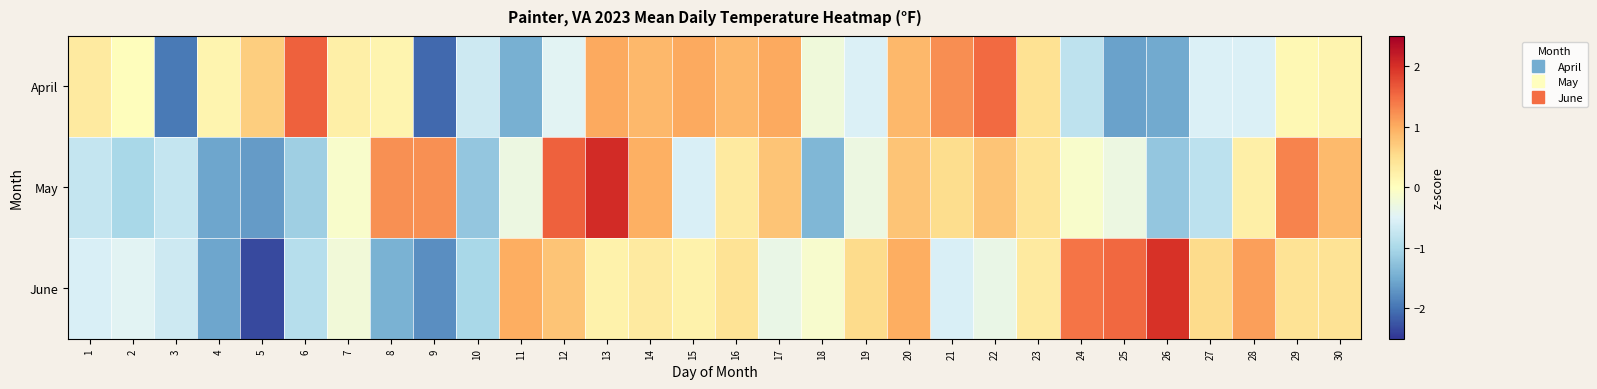

Reading left to right, list all the values displayed in this chart.

April: 1=0.3	2=0.0	3=-1.9	4=0.2	5=0.7	6=1.6	7=0.2	8=0.2	9=-2.1	10=-0.7	11=-1.4	12=-0.5	13=1.0	14=0.9	15=1.0	16=0.9	17=1.0	18=-0.2	19=-0.5	20=0.9	21=1.2	22=1.5	23=0.5	24=-0.8	25=-1.6	26=-1.5	27=-0.5	28=-0.5	29=0.1	30=0.2
May: 1=-0.7	2=-1.0	3=-0.7	4=-1.6	5=-1.6	6=-1.1	7=-0.1	8=1.2	9=1.2	10=-1.2	11=-0.3	12=1.6	13=2.0	14=1.0	15=-0.6	16=0.3	17=0.8	18=-1.4	19=-0.3	20=0.8	21=0.5	22=0.8	23=0.4	24=-0.1	25=-0.3	26=-1.2	27=-0.8	28=0.2	29=1.3	30=0.9
June: 1=-0.6	2=-0.4	3=-0.7	4=-1.6	5=-2.3	6=-0.9	7=-0.2	8=-1.4	9=-1.8	10=-1.0	11=1.0	12=0.8	13=0.2	14=0.3	15=0.2	16=0.4	17=-0.3	18=-0.1	19=0.5	20=1.0	21=-0.6	22=-0.3	23=0.3	24=1.4	25=1.5	26=2.0	27=0.5	28=1.1	29=0.4	30=0.4